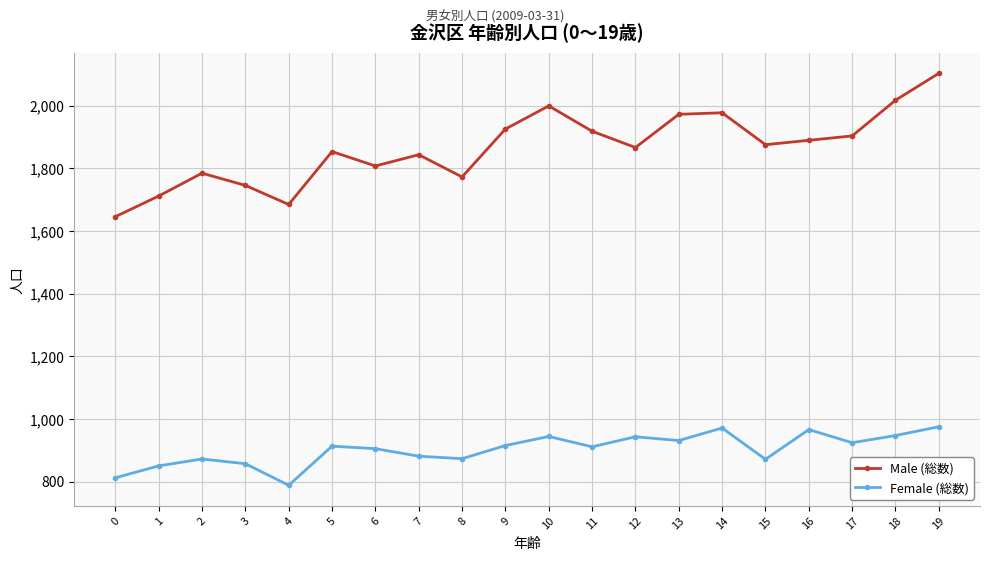

At which category is the sum across all series the highest?

19